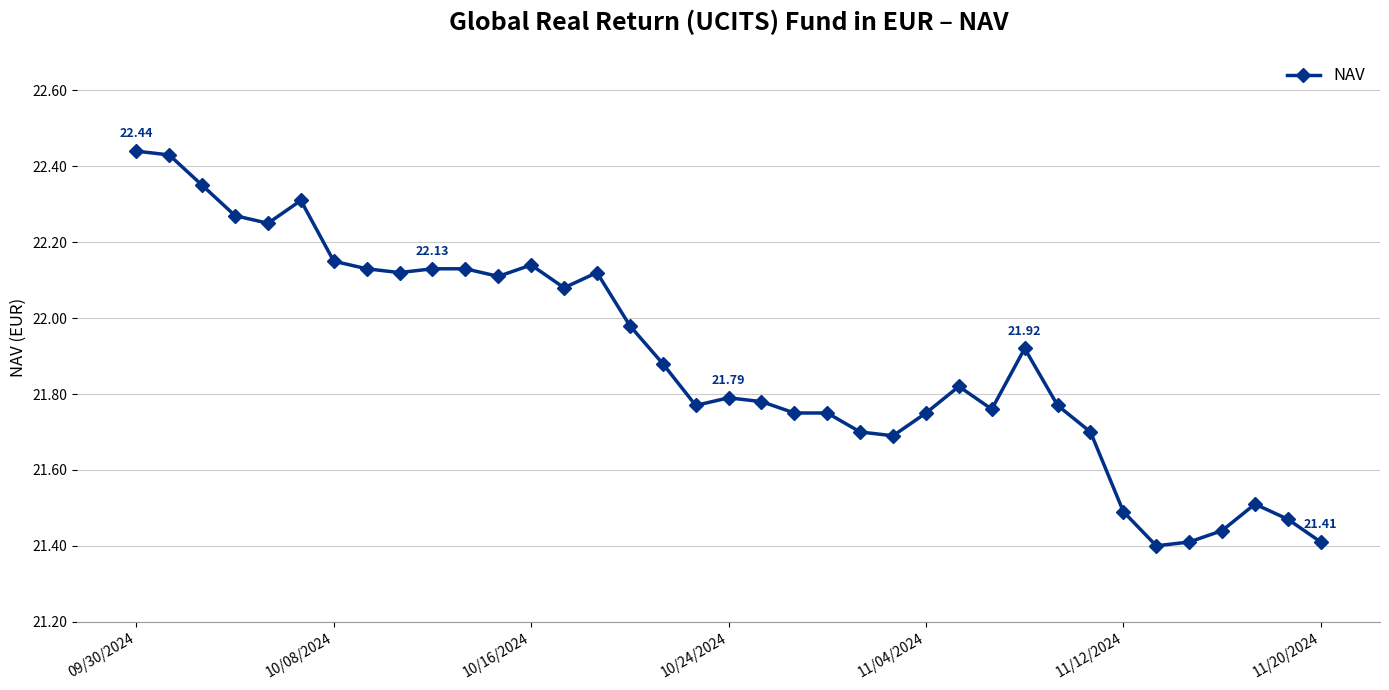

True or false: the data has more than 0 interior local peaks.

True